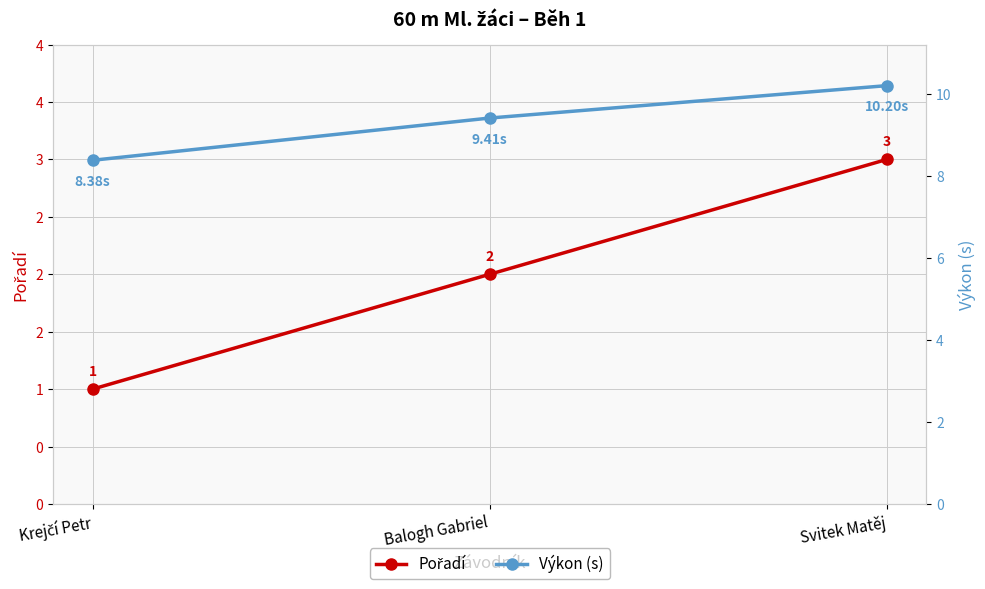

How many Pořadí values are between 1 and 3?

3